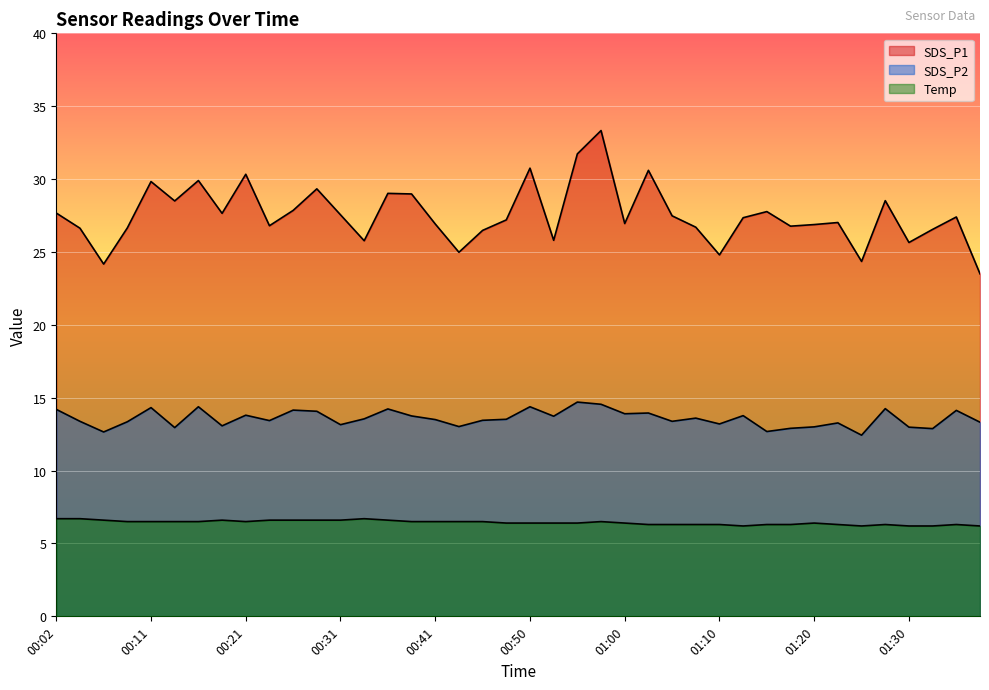

Count the number of data series in this chart.

3